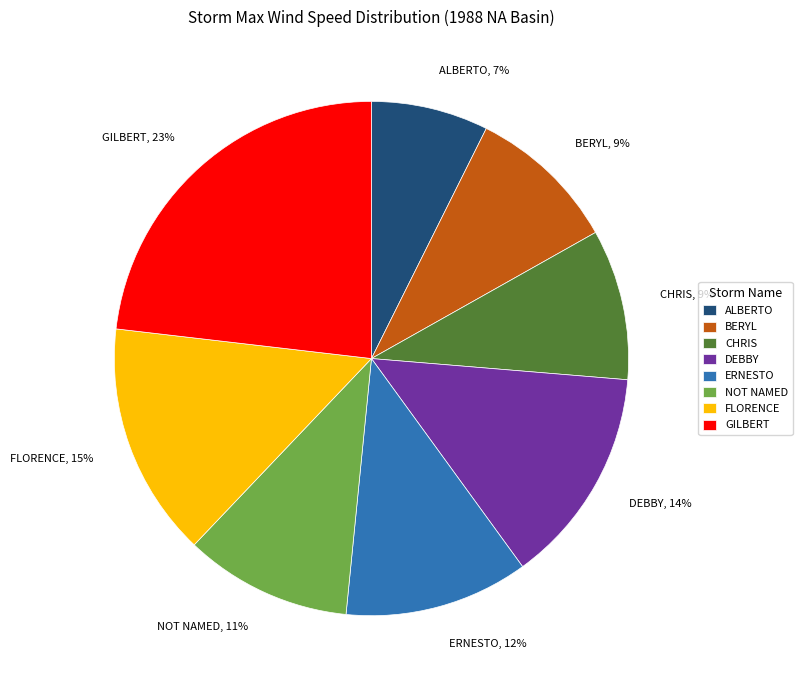

To the nearest percent, what percentage of the pie is NOT NAMED?

11%